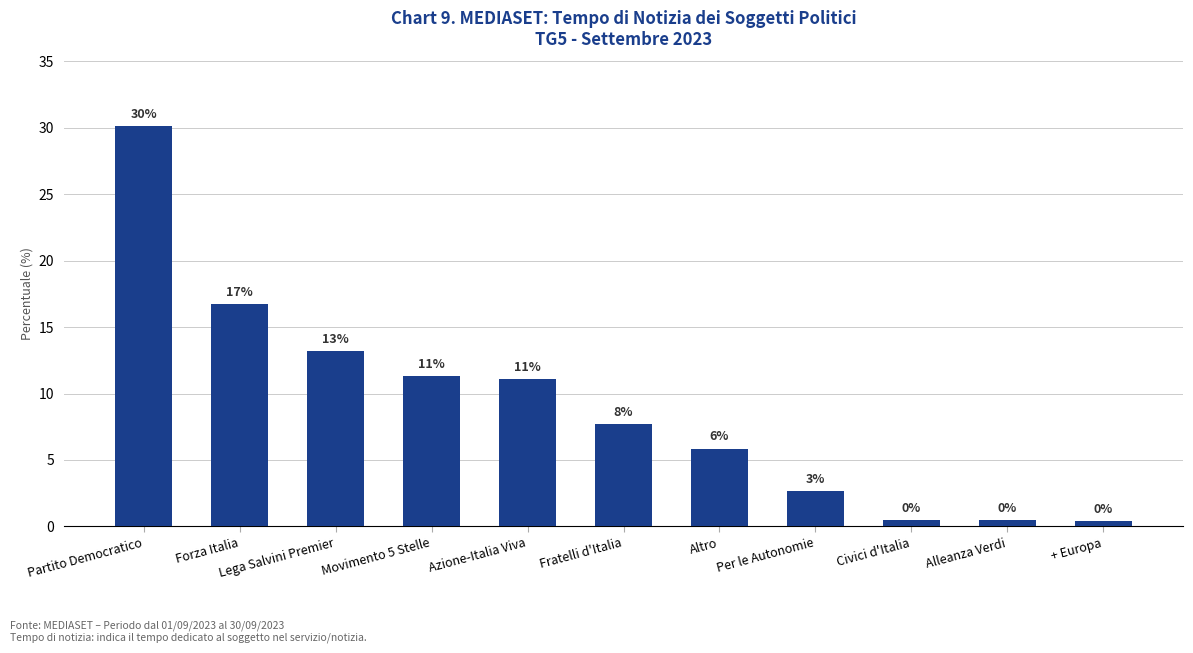

Does the chart contain any negative values?

No